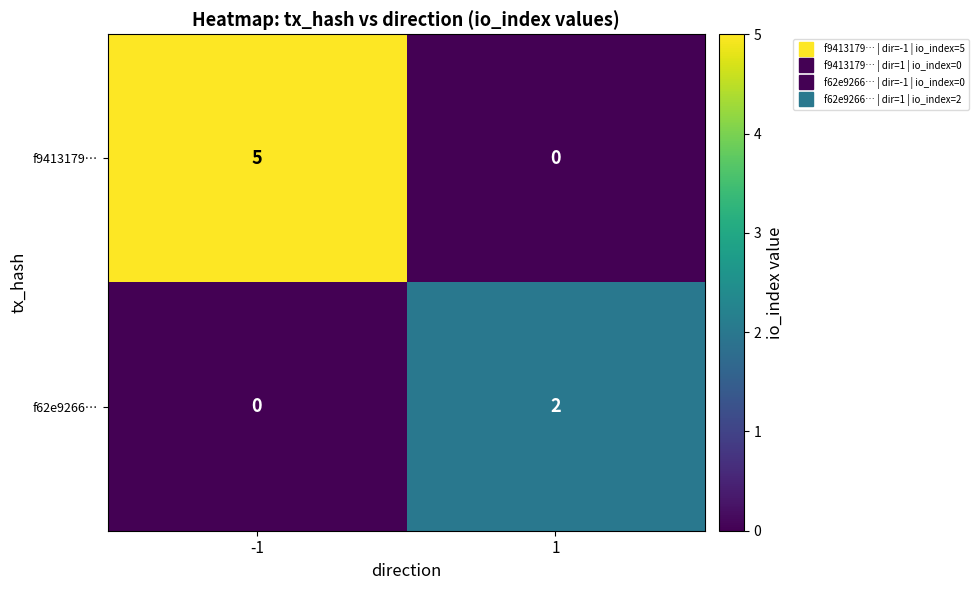

What is the difference between the highest and lowest values at 1?

2